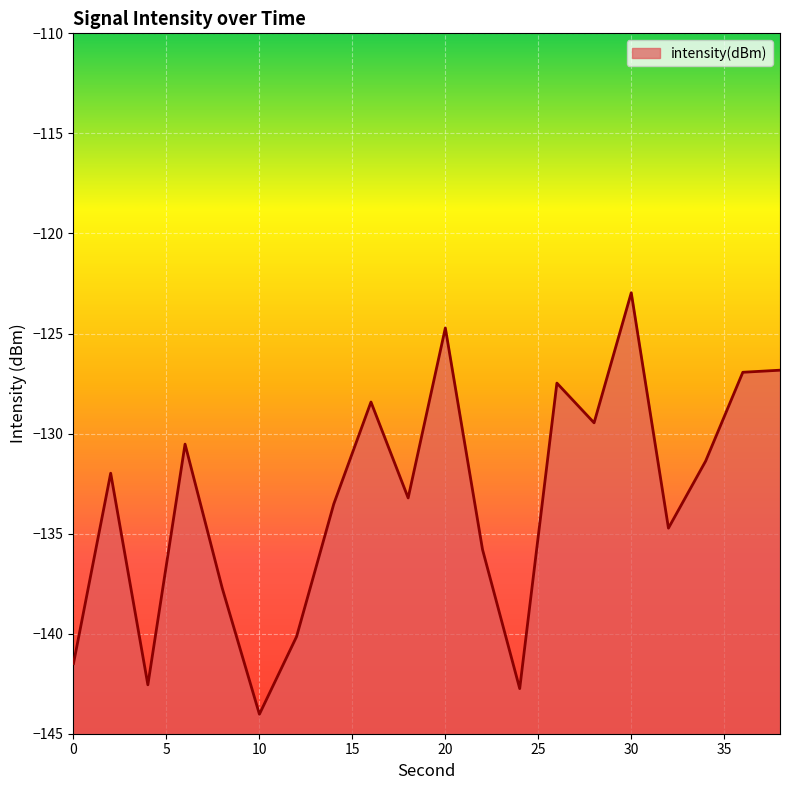

How many series are shown in this chart?

1